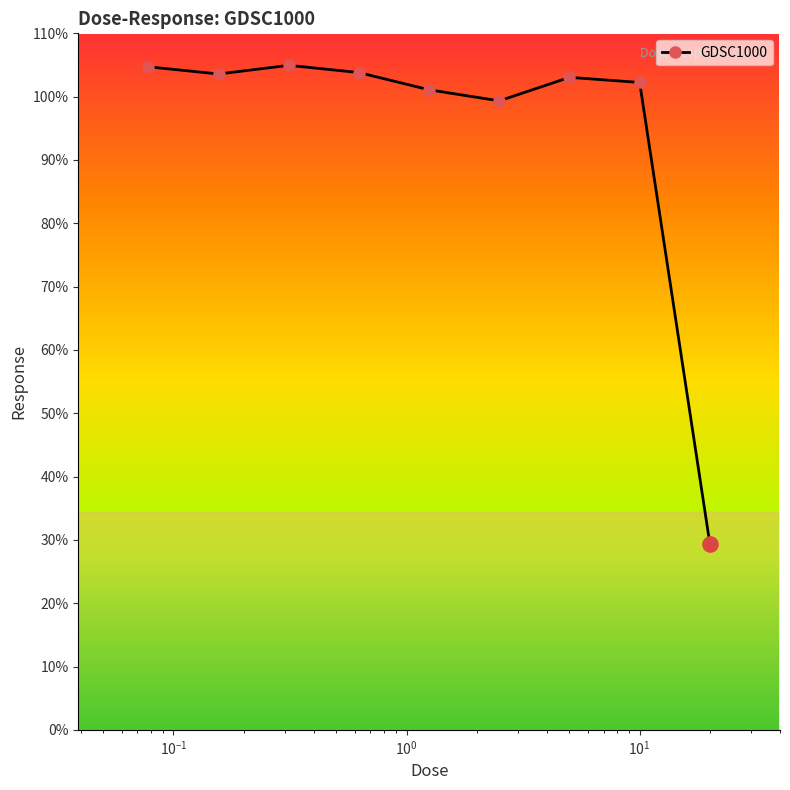

What is the value of the 3rd point from the left?

104.9